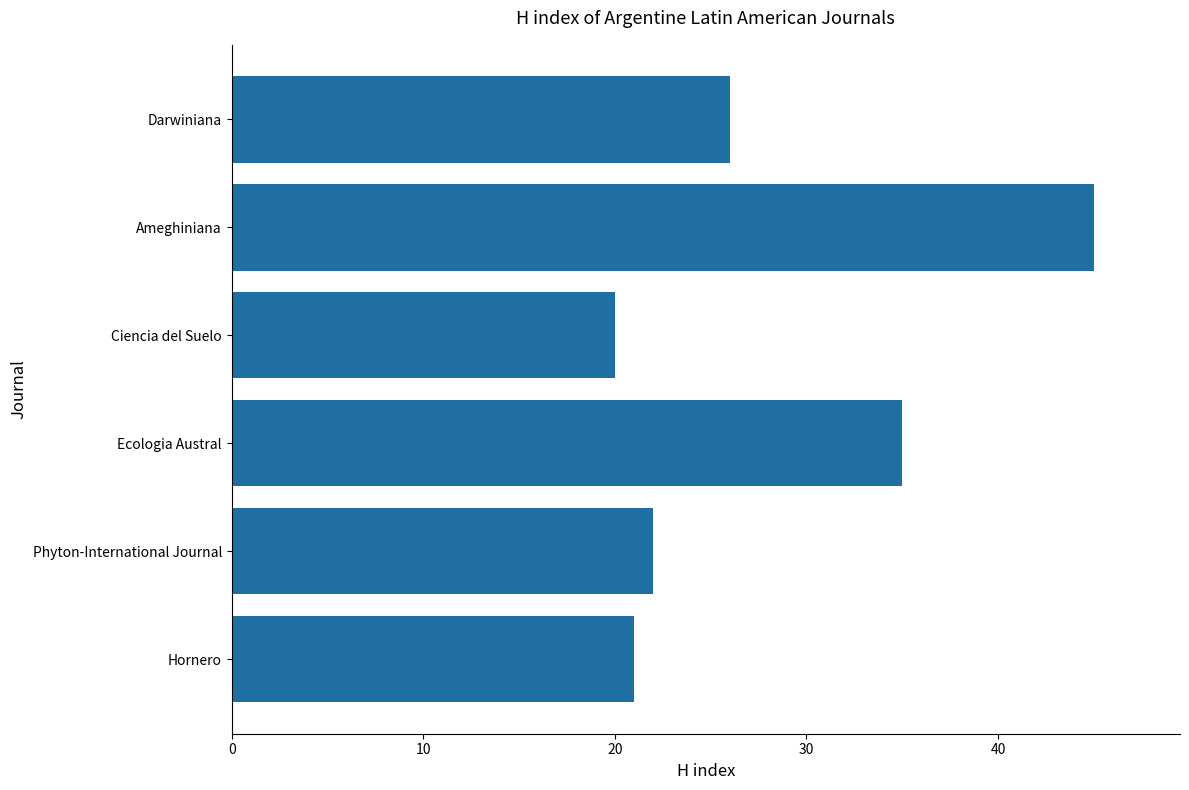

What is the smallest value displayed?

20